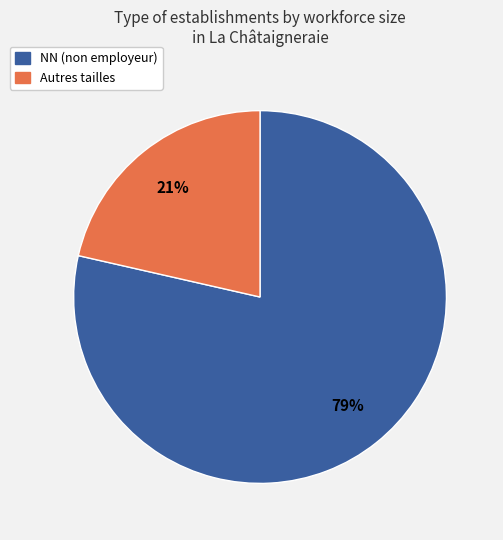

Which category has the biggest portion of the pie?

NN (non employeur)